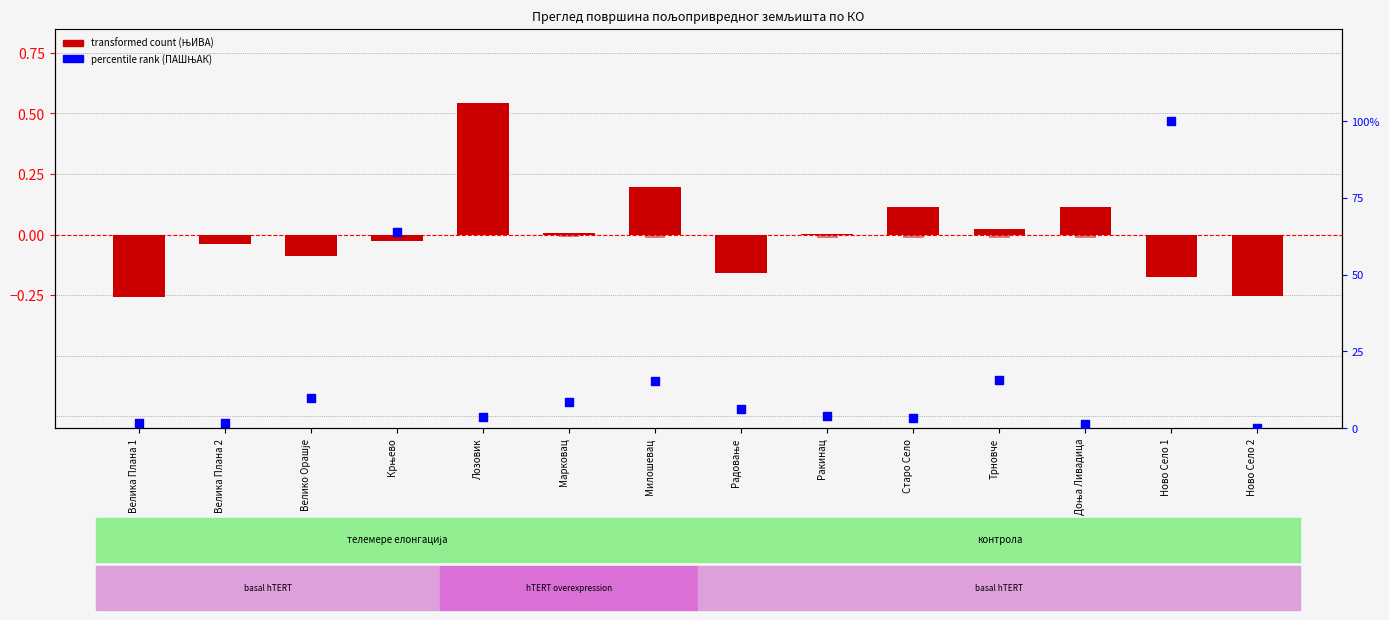

Which series has the widest spread of Y values?

percentile rank (ПАШЊАК)